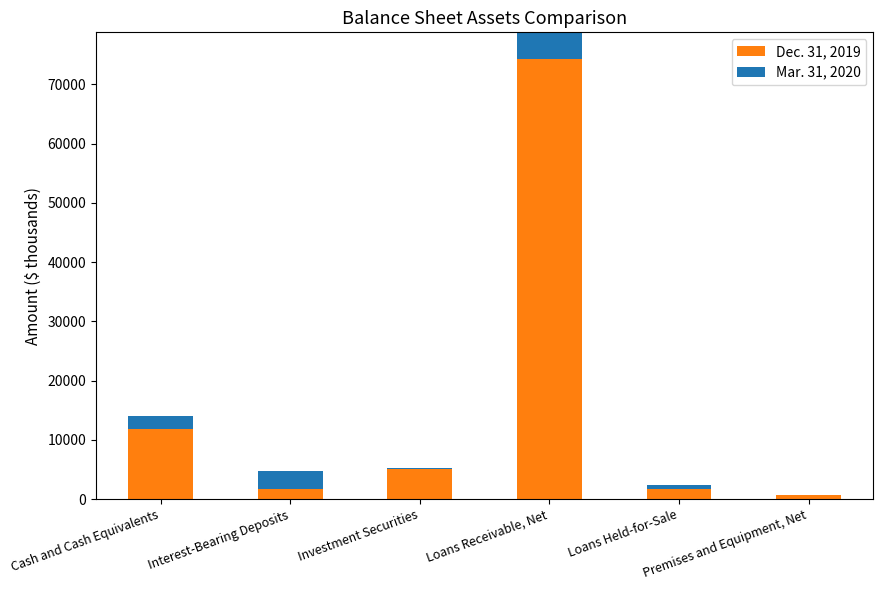

At which category is the sum across all series the highest?

Loans Receivable, Net